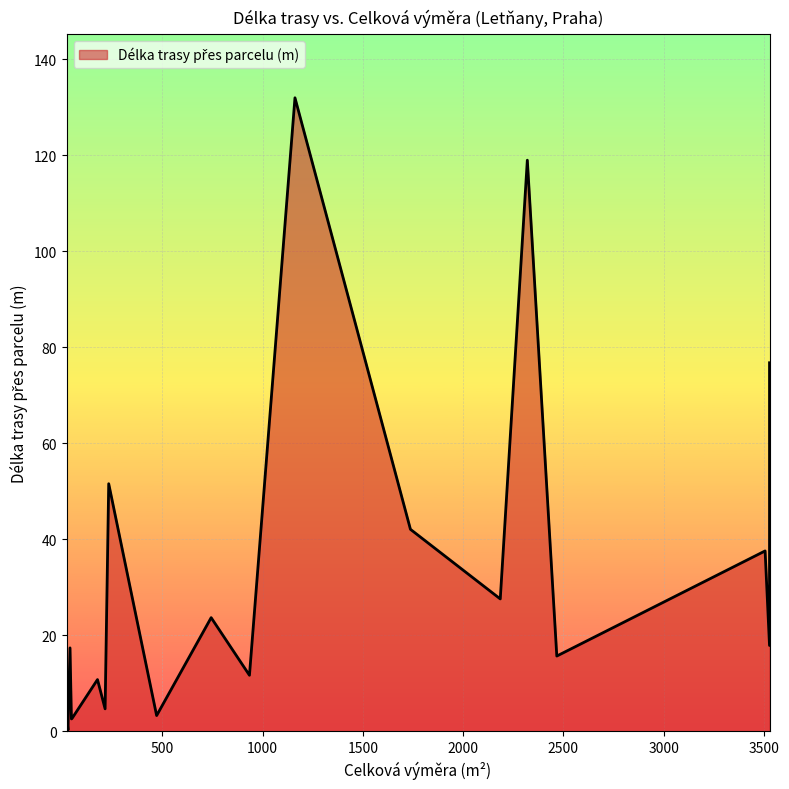

What is the maximum value shown in the chart?

132.0